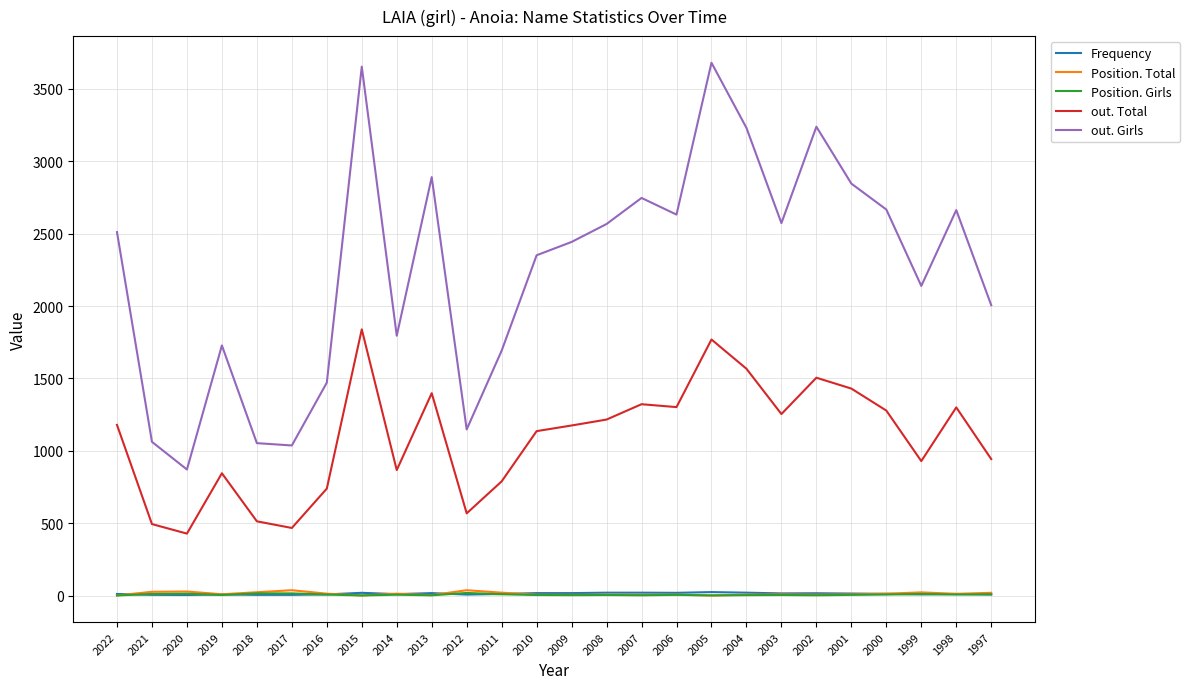

At how many categories does at least one series exceed 2536?

12